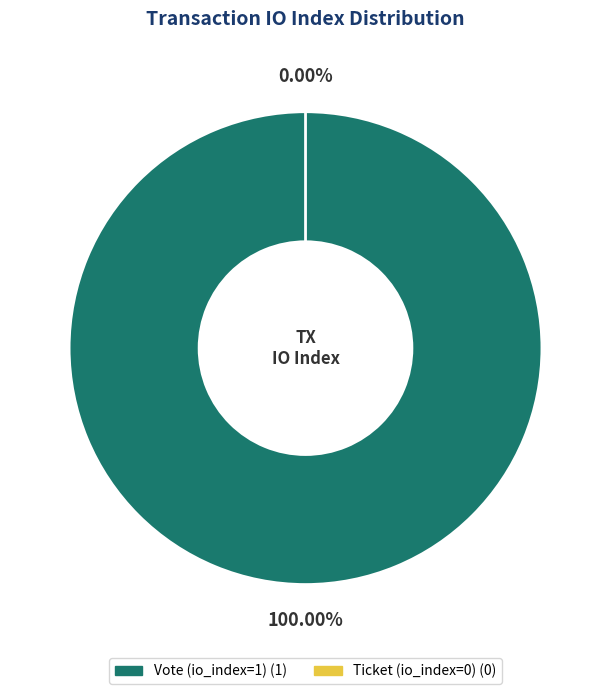

Is it true that Ticket (io_index=0) is 1% of the pie?

False